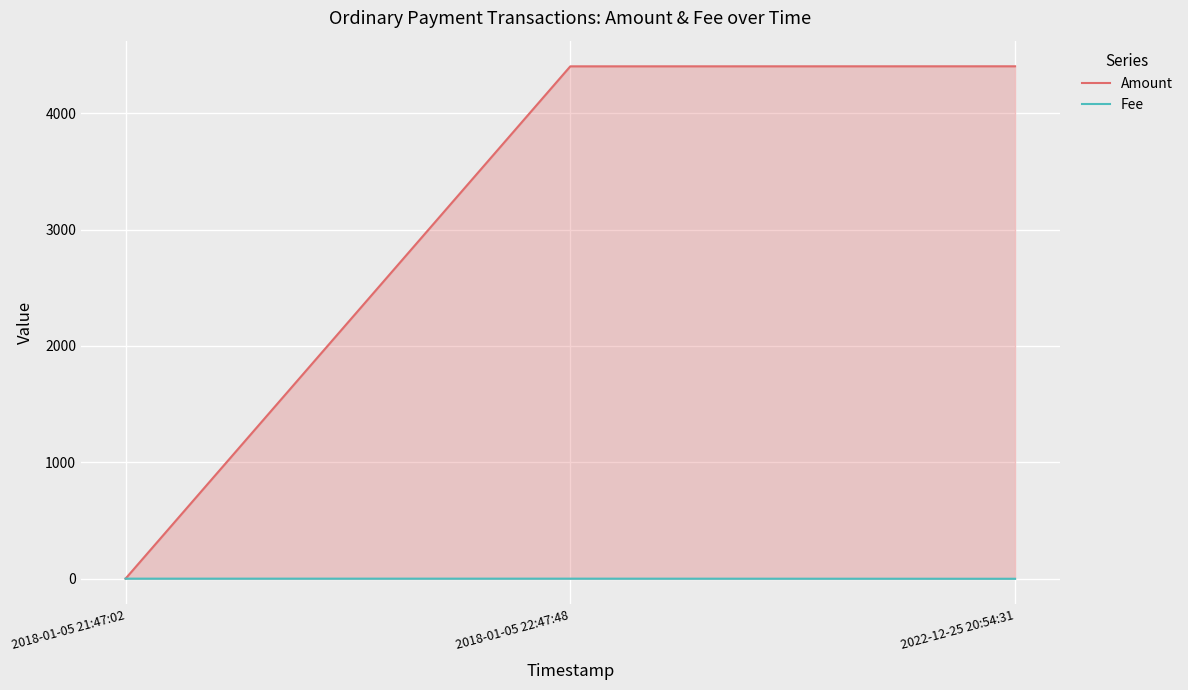

What is the label of the 3rd point from the left?

2022-12-25 20:54:31